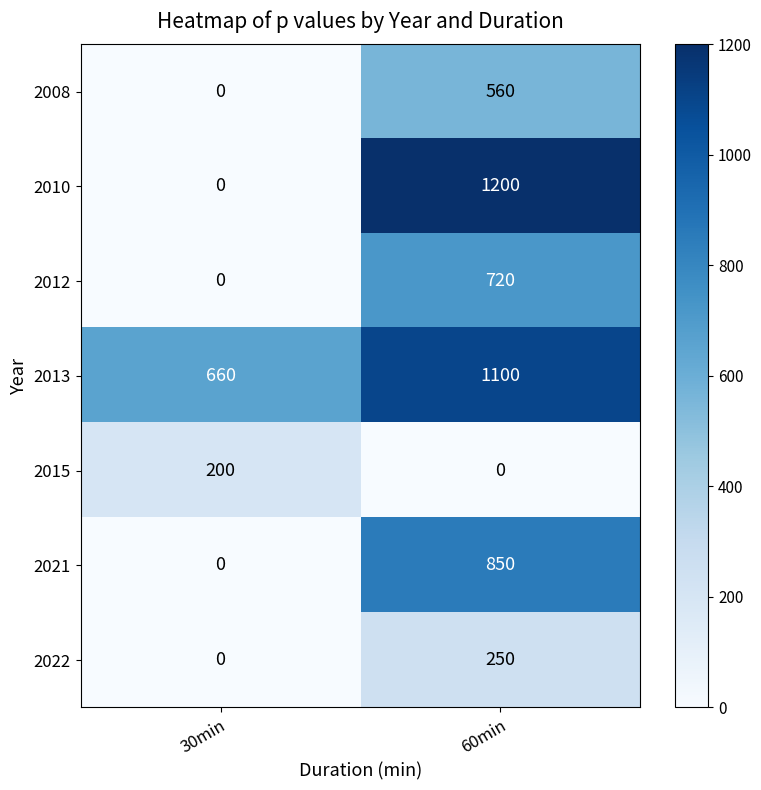

Which category has the lowest value in the 2010 series?

30min